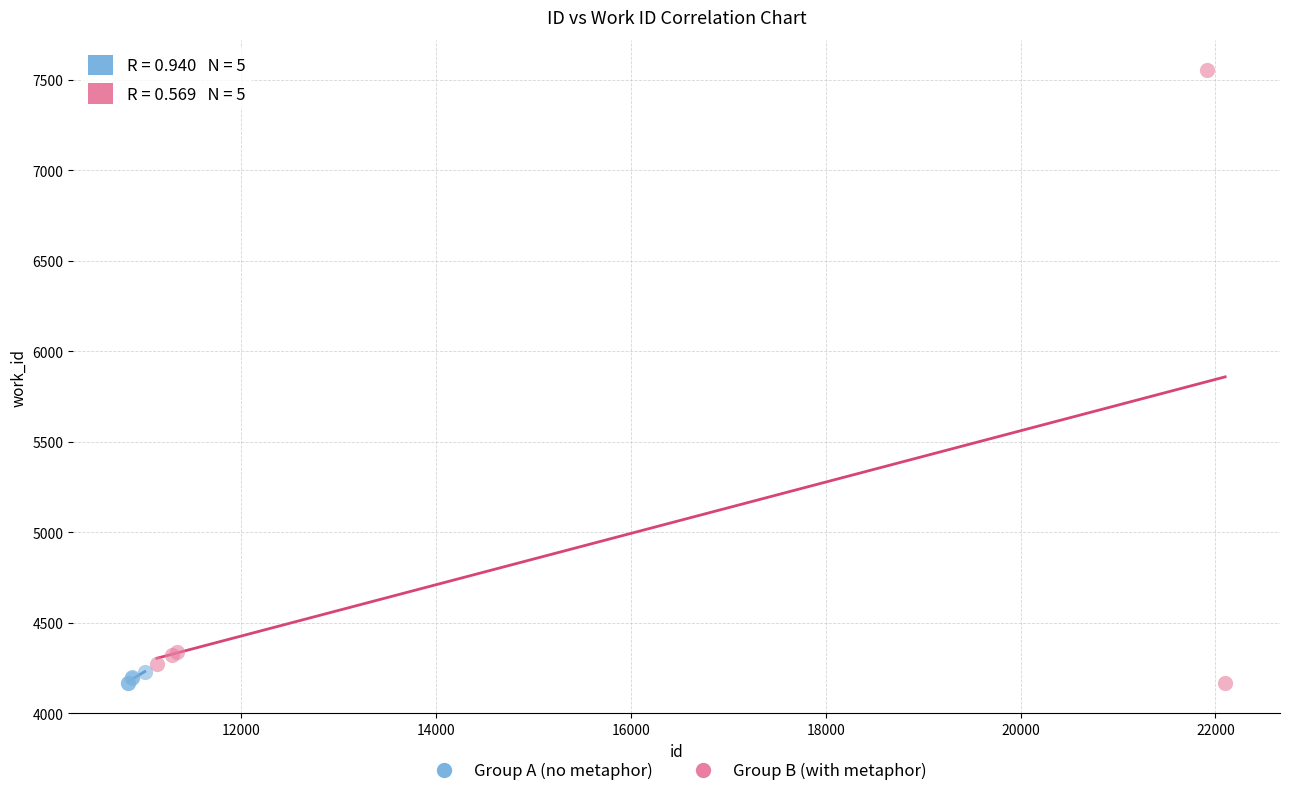

Which series reaches the maximum Y coordinate?

Group B (with metaphor)